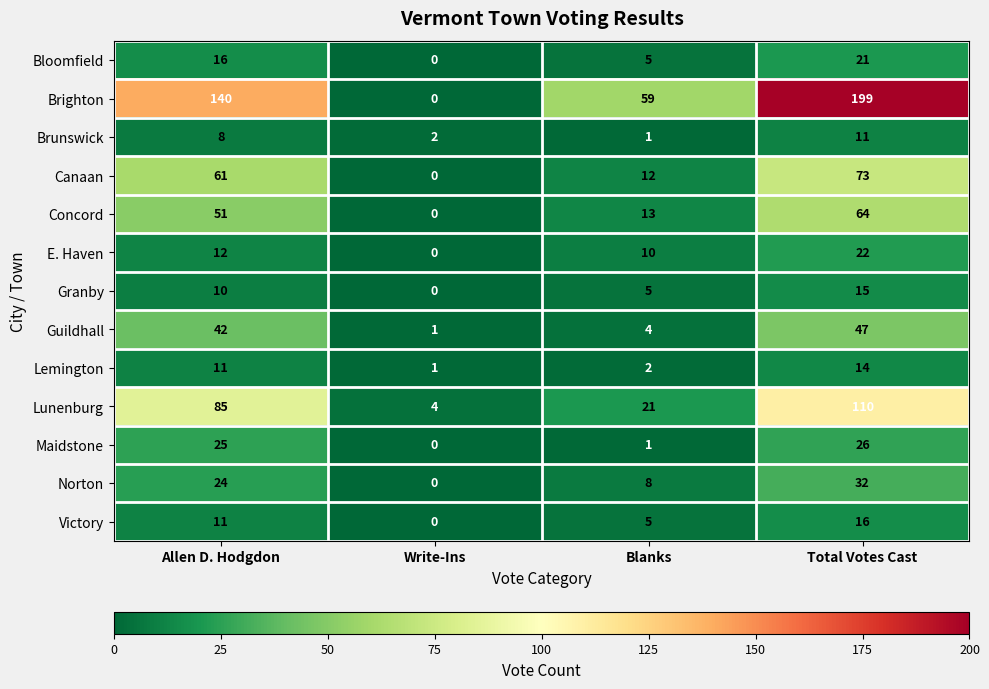

At which label does E. Haven reach its minimum?

Write-Ins